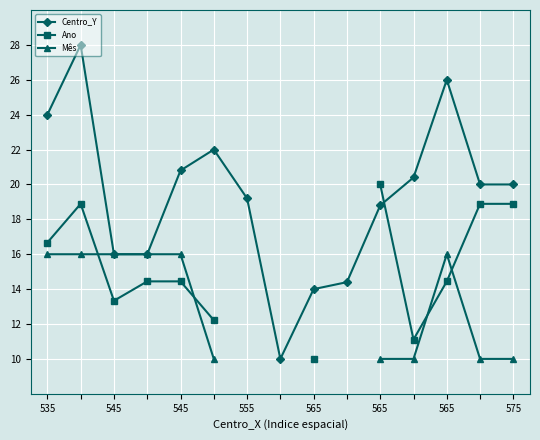

True or false: Centro_Y has more than 1 points higher than both neighbors.

True